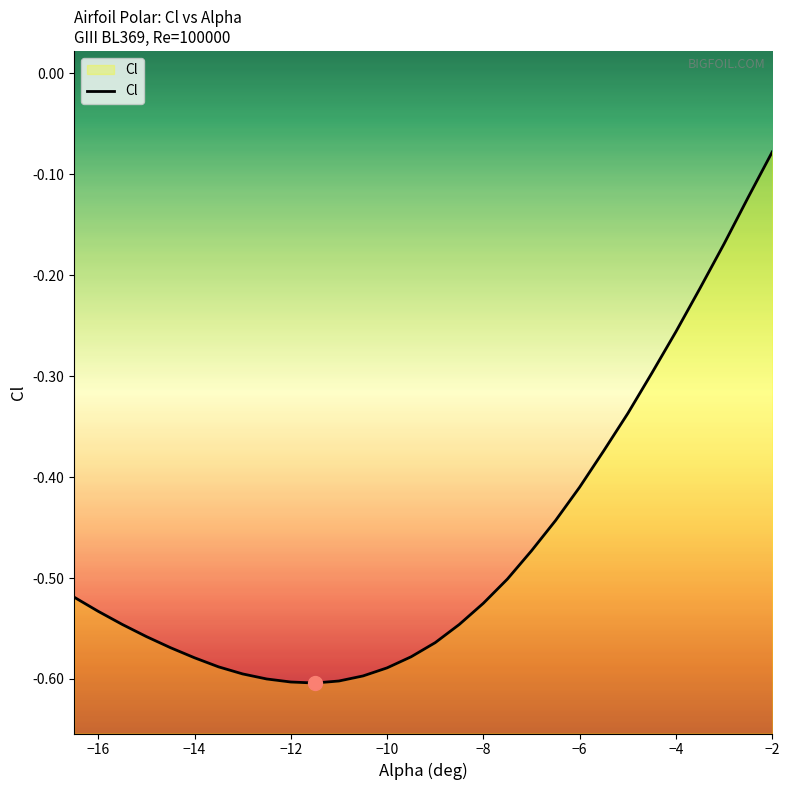

List the labels in order of value, smallest first.

-11.5, -12.0, -11.0, -12.5, -10.5, -13.0, -10.0, -13.5, -14.0, -9.5, -14.5, -9.0, -15.0, -15.5, -8.5, -16.0, -8.0, -16.5, -7.5, -7.0, -6.5, -6.0, -5.5, -5.0, -4.5, -4.0, -3.5, -3.0, -2.5, -2.0